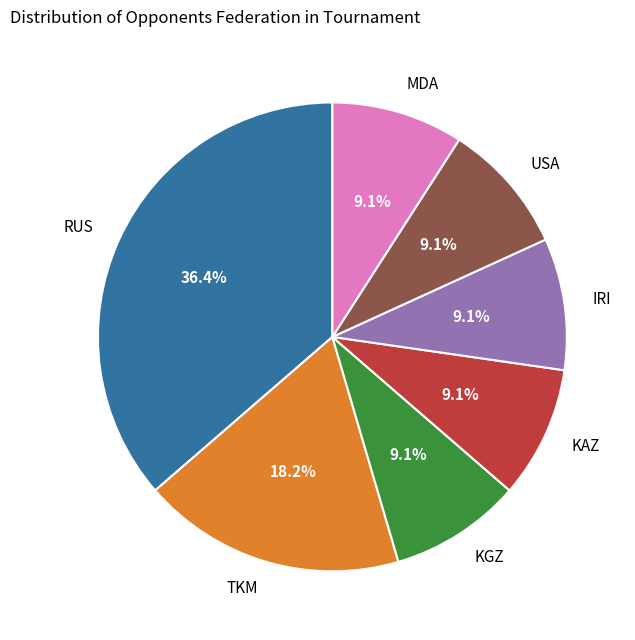

Which slice is the largest?

RUS